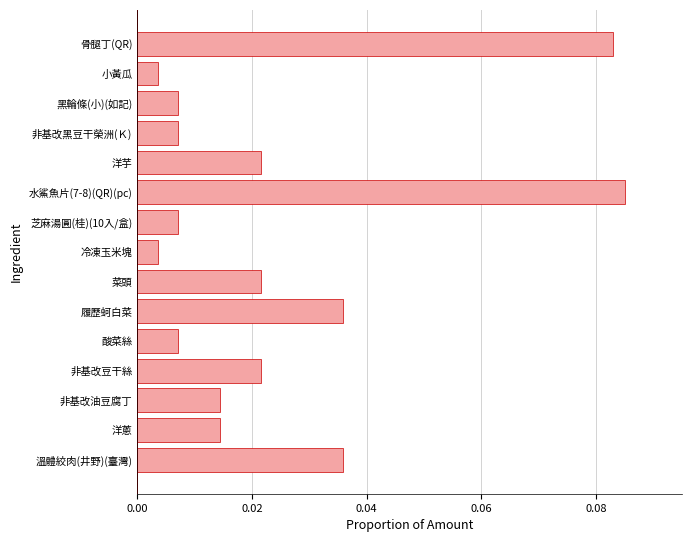

Which has a higher value, 骨腿丁(QR) or 洋芋?

骨腿丁(QR)